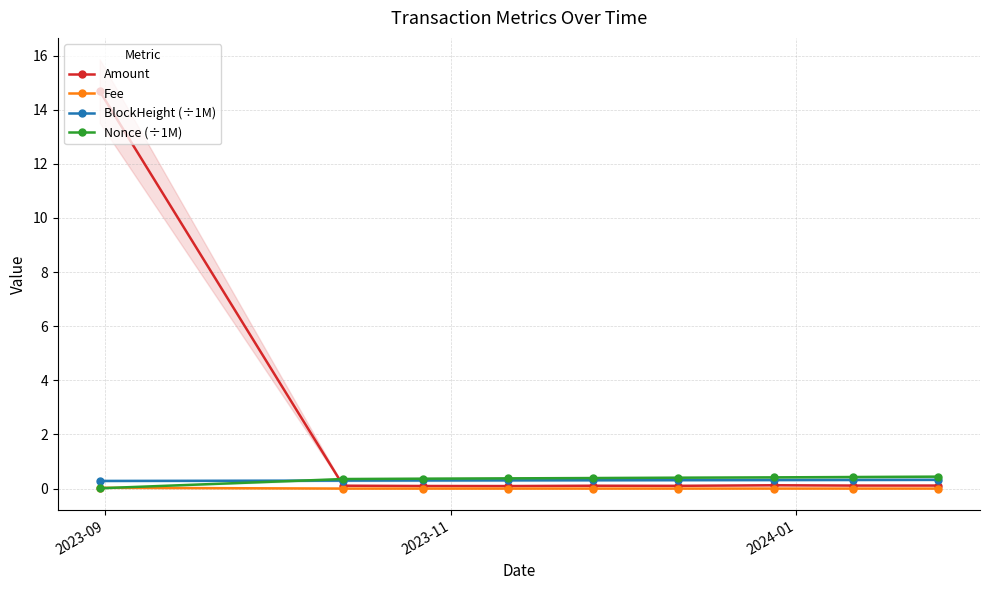

What is the value of the BlockHeight (÷1M) point at the 9th from the left?

0.3